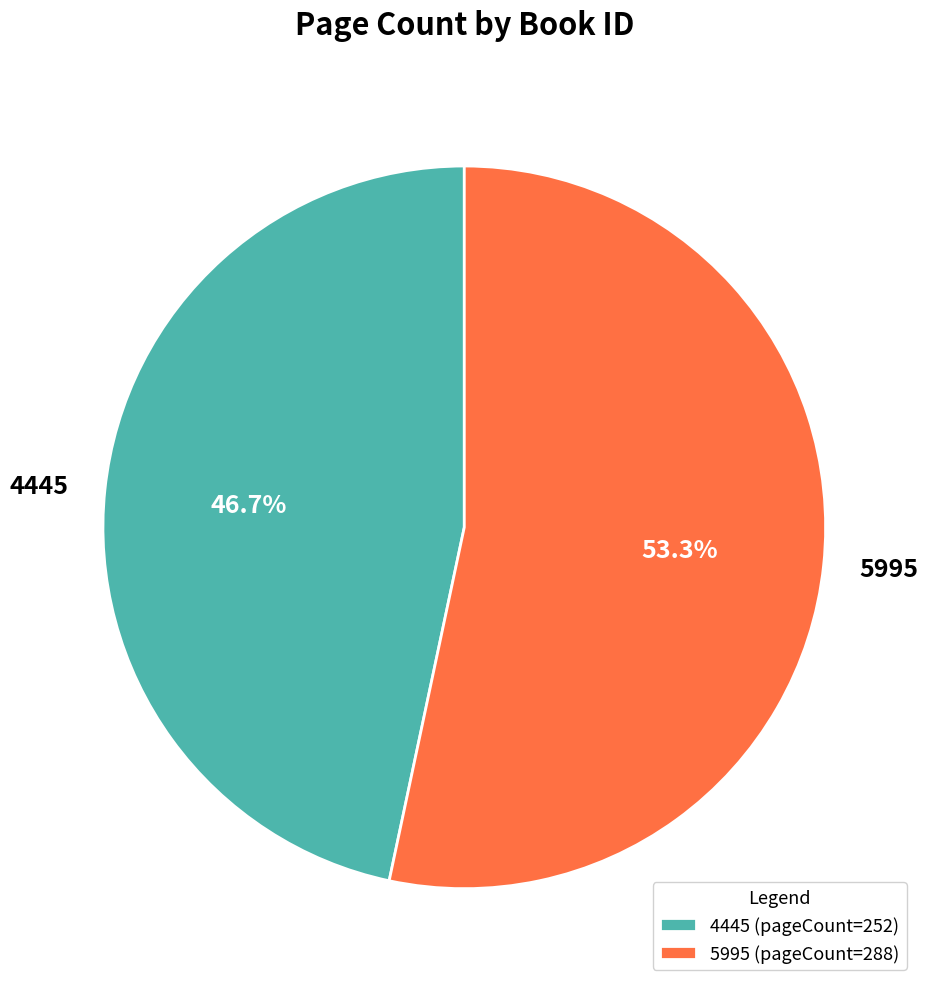

To the nearest percent, what portion does 5995 represent?

53%